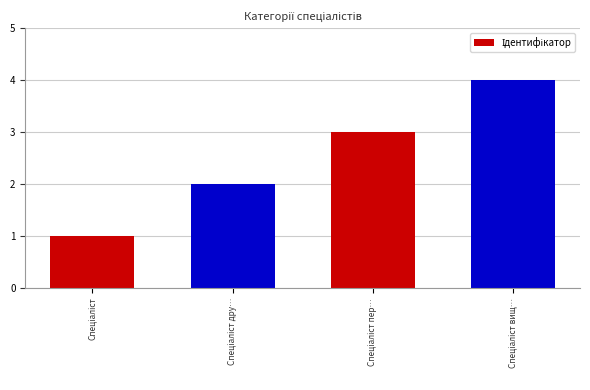

What is the sum of all values?

10